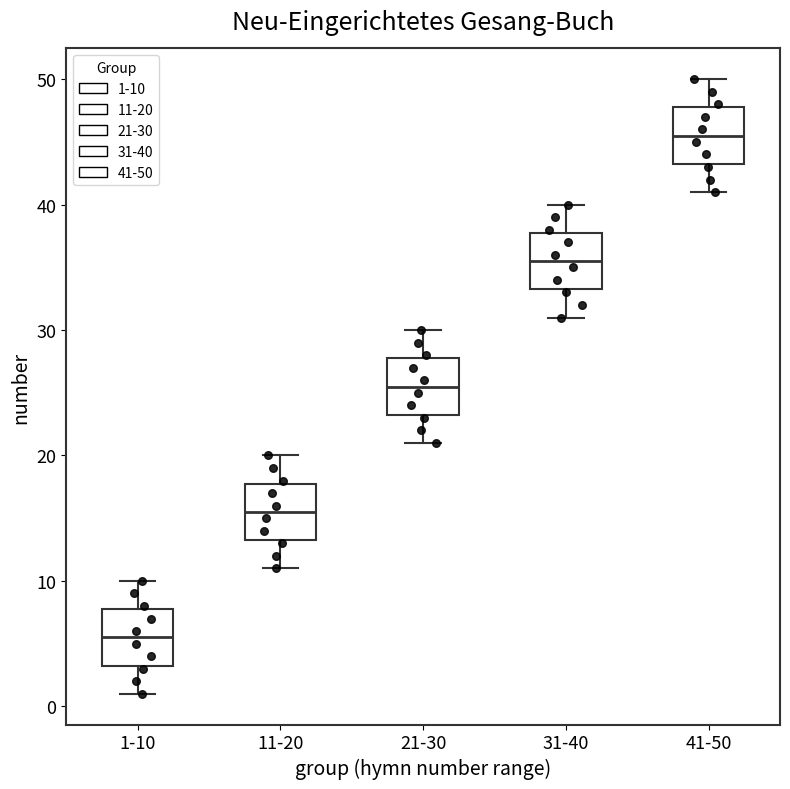

Reading left to right, transcribe this box plot: for each box, give where its median line is, the range the box spans, and where its two whiskers end, as read against the y-axis. The values are not printed on the chart, so give them approximately, as read against the axis.

1-10: median 6, box 3 to 8, whiskers 1 to 10
11-20: median 16, box 13 to 18, whiskers 11 to 20
21-30: median 26, box 23 to 28, whiskers 21 to 30
31-40: median 36, box 33 to 38, whiskers 31 to 40
41-50: median 46, box 43 to 48, whiskers 41 to 50